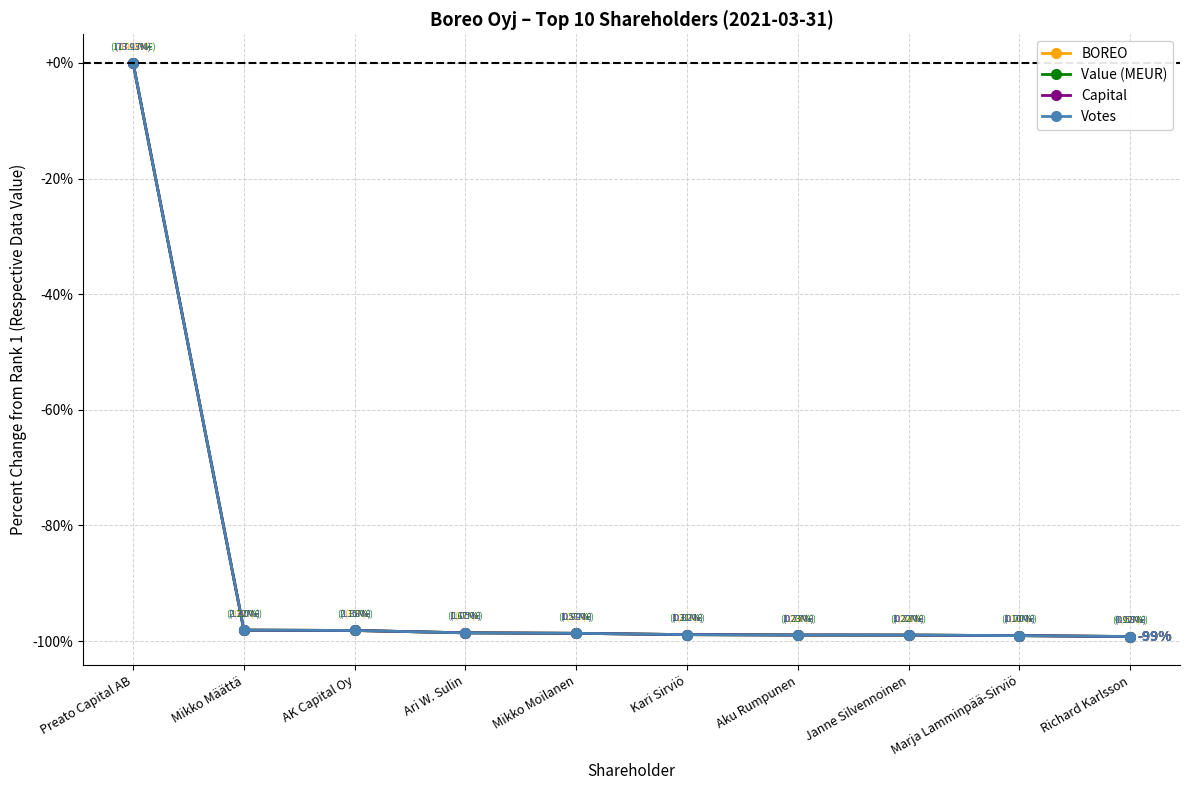

True or false: Votes has more than 2 points higher than both neighbors.

False